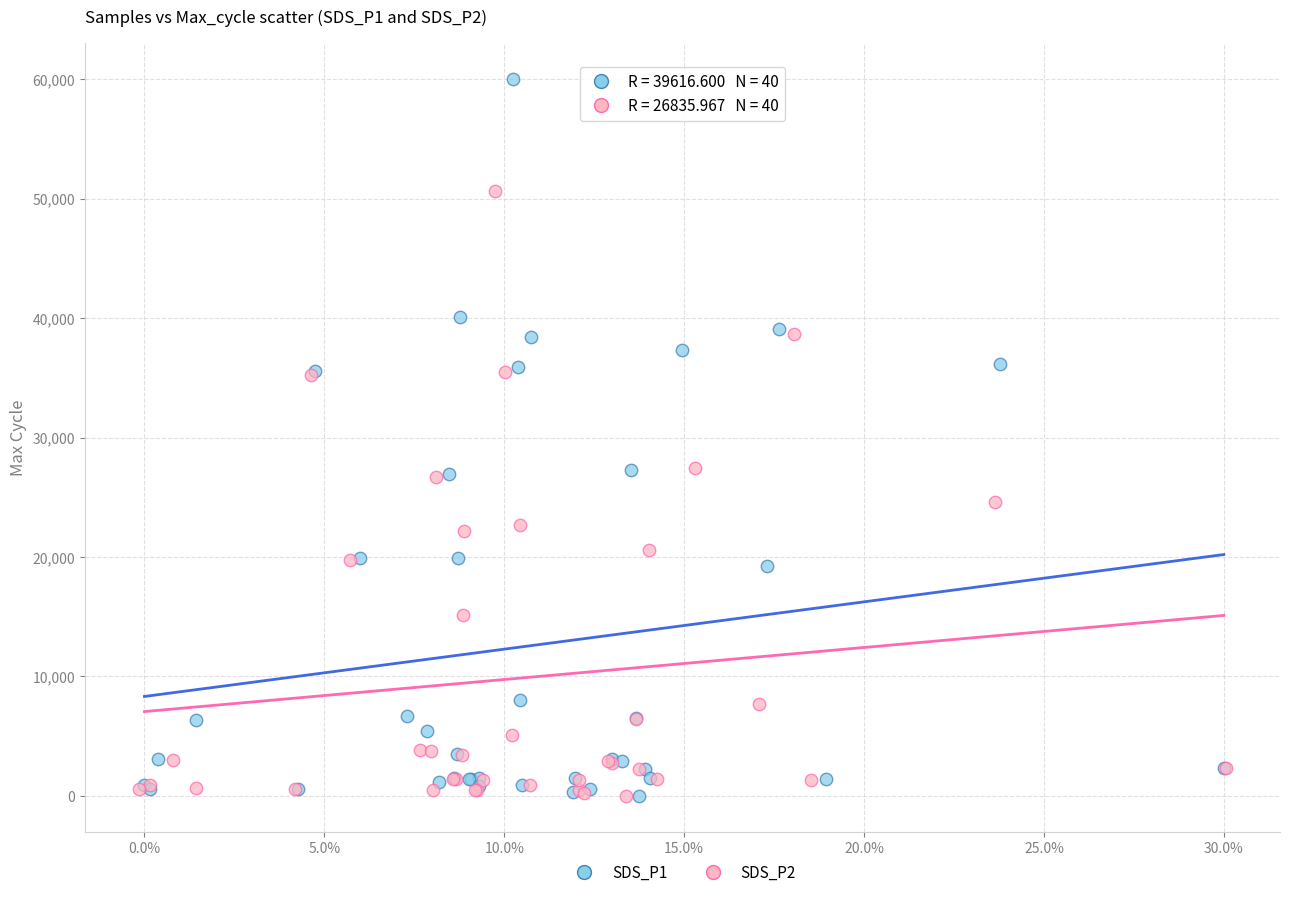

Which series has the largest Y range (max minus min)?

SDS_P1